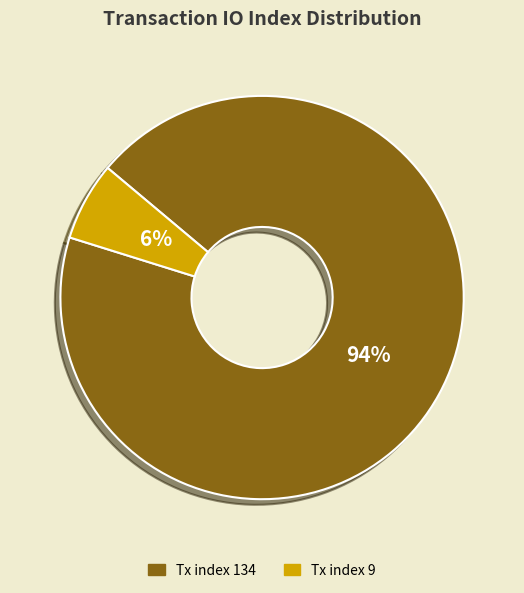

Which slice represents more than half of the pie?

Tx index 134